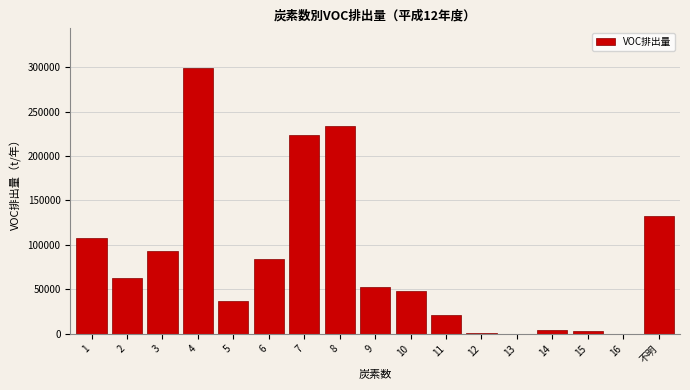

What is the greatest value displayed?

298748.3